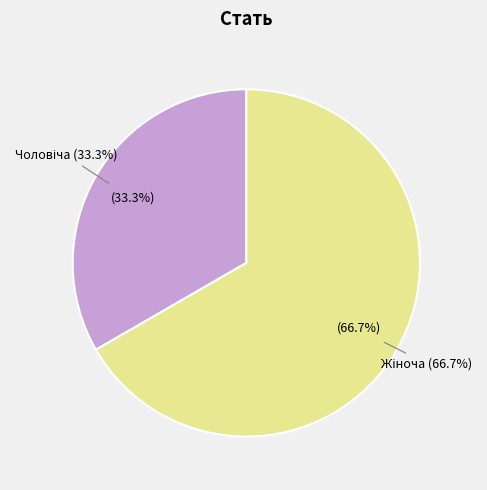

Which category has the biggest portion of the pie?

Жіноча